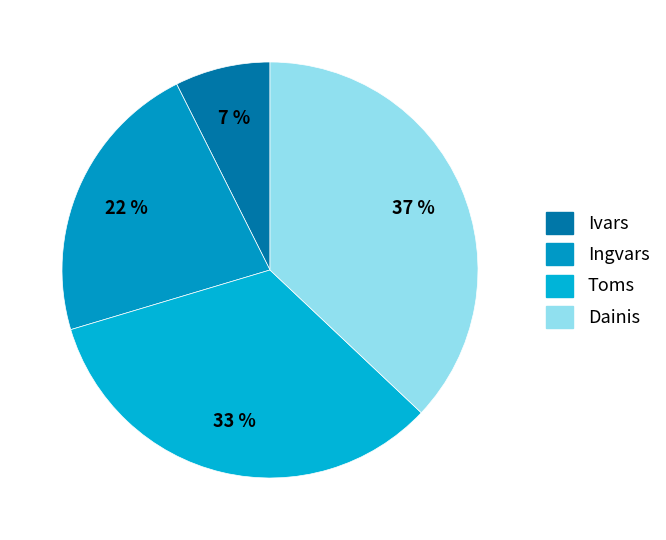

Rank the categories by value from lowest to highest.

Ivars, Ingvars, Toms, Dainis